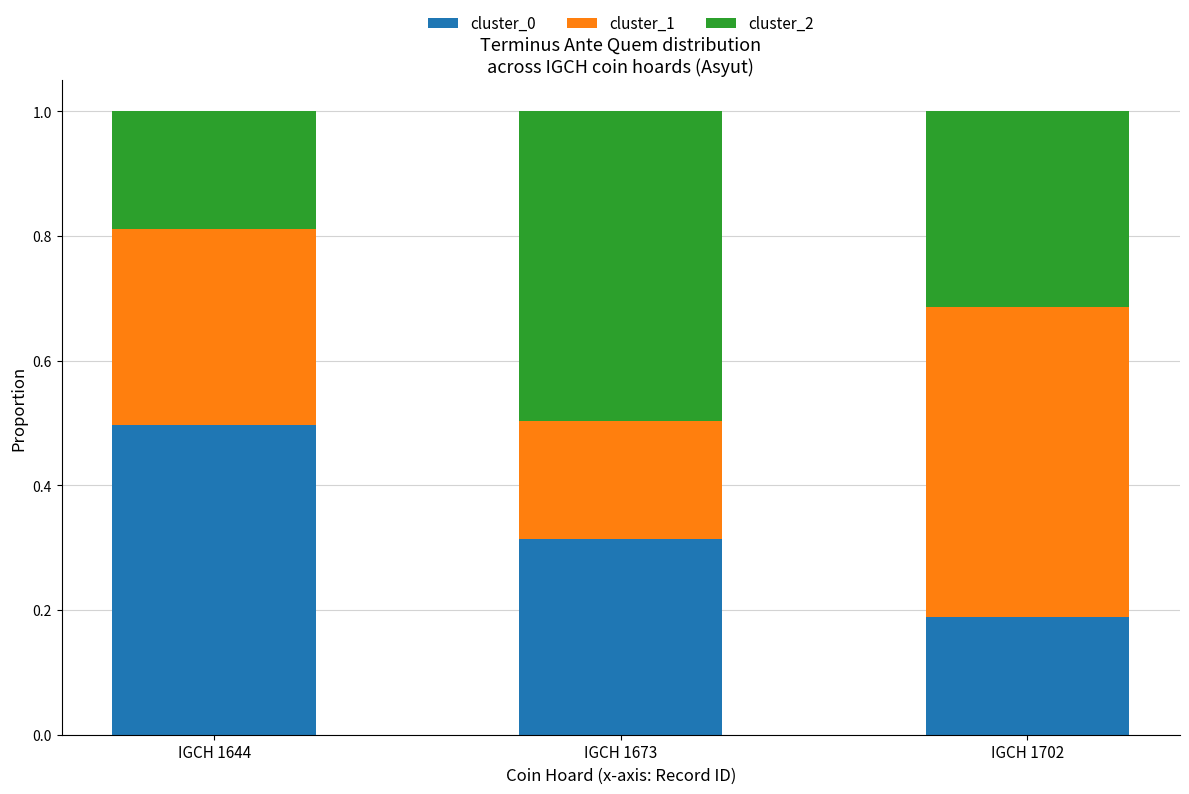

Count the cluster_0 values in the range 0 to 1.

3